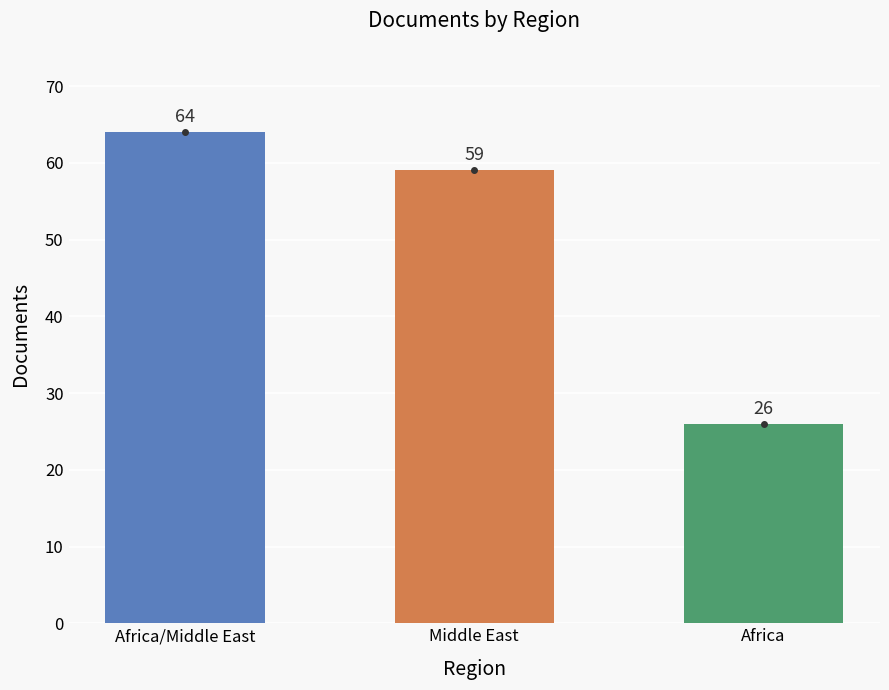

At which label is the value closest to 45?

Middle East